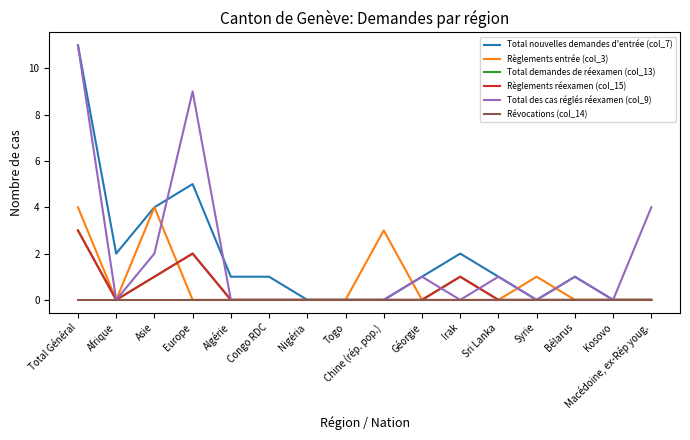

In Règlements réexamen (col_15), how many points are higher than both neighbors (excluding endpoints)?

2